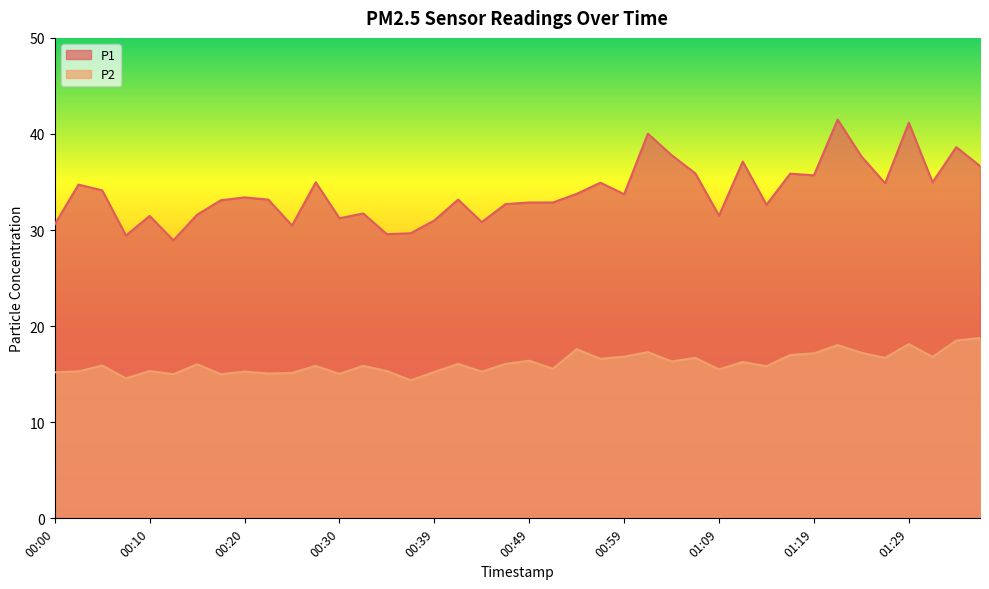

Which has a higher value, 00:57 or 00:32?

00:57